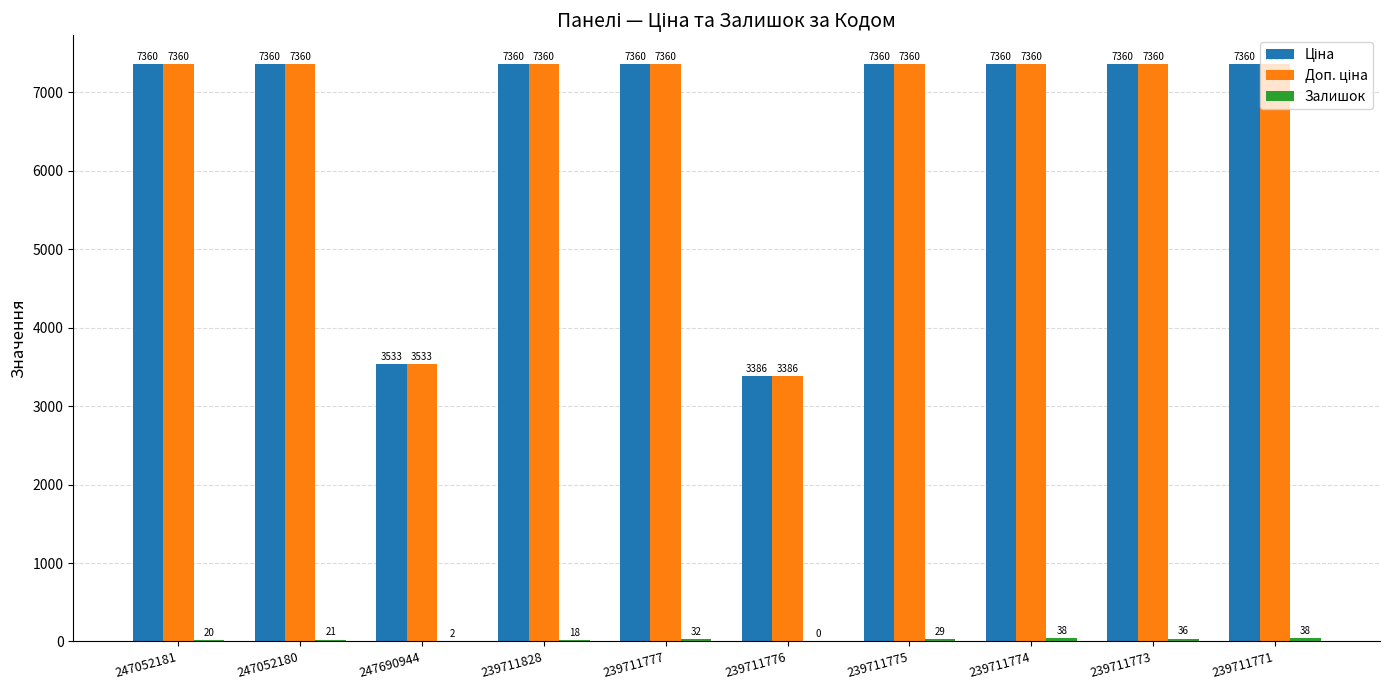

What is the sum of all Доп. ціна values?

65800.7